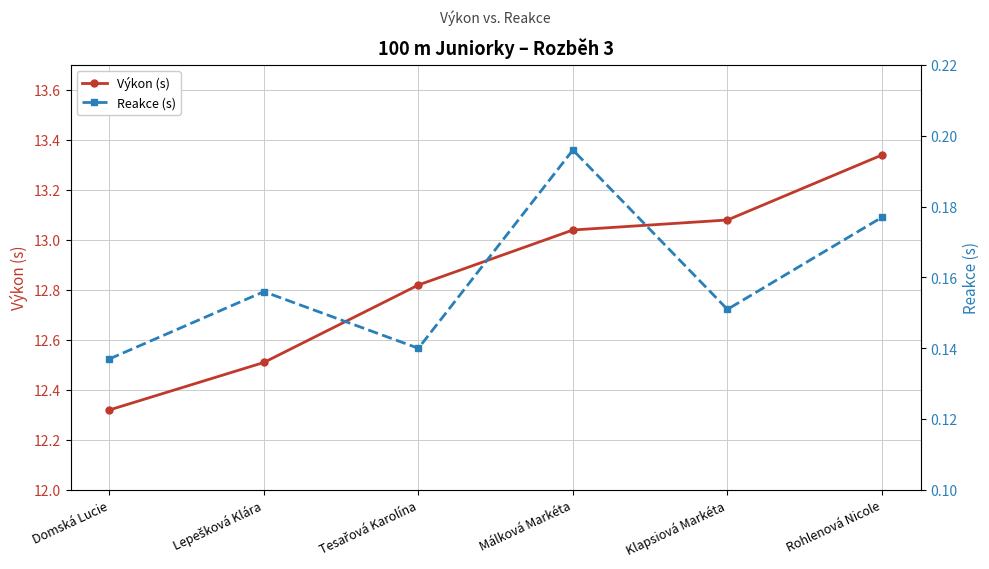

Count the number of data series in this chart.

2